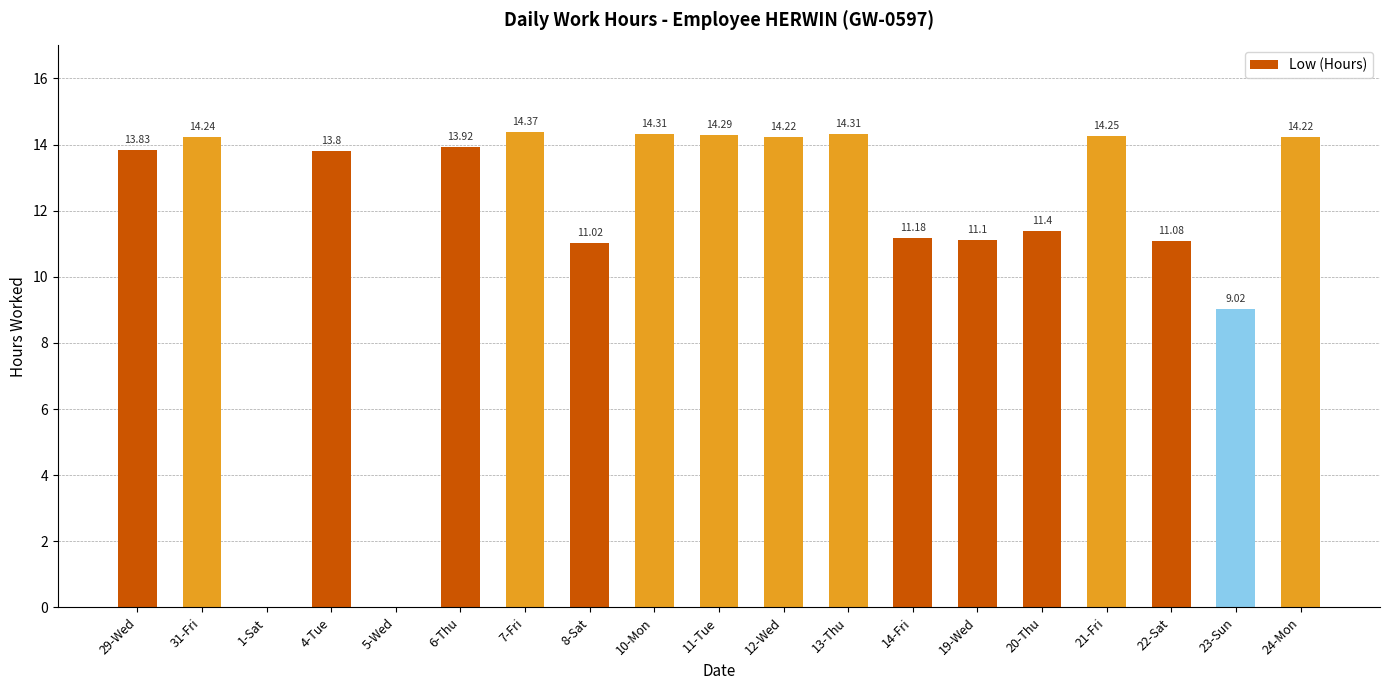

Are the bars horizontal?

No